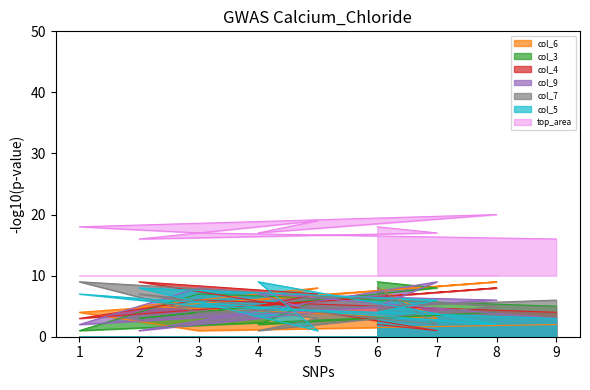

Which series ends up on top after the final intersection of col_5 and col_3?

col_3